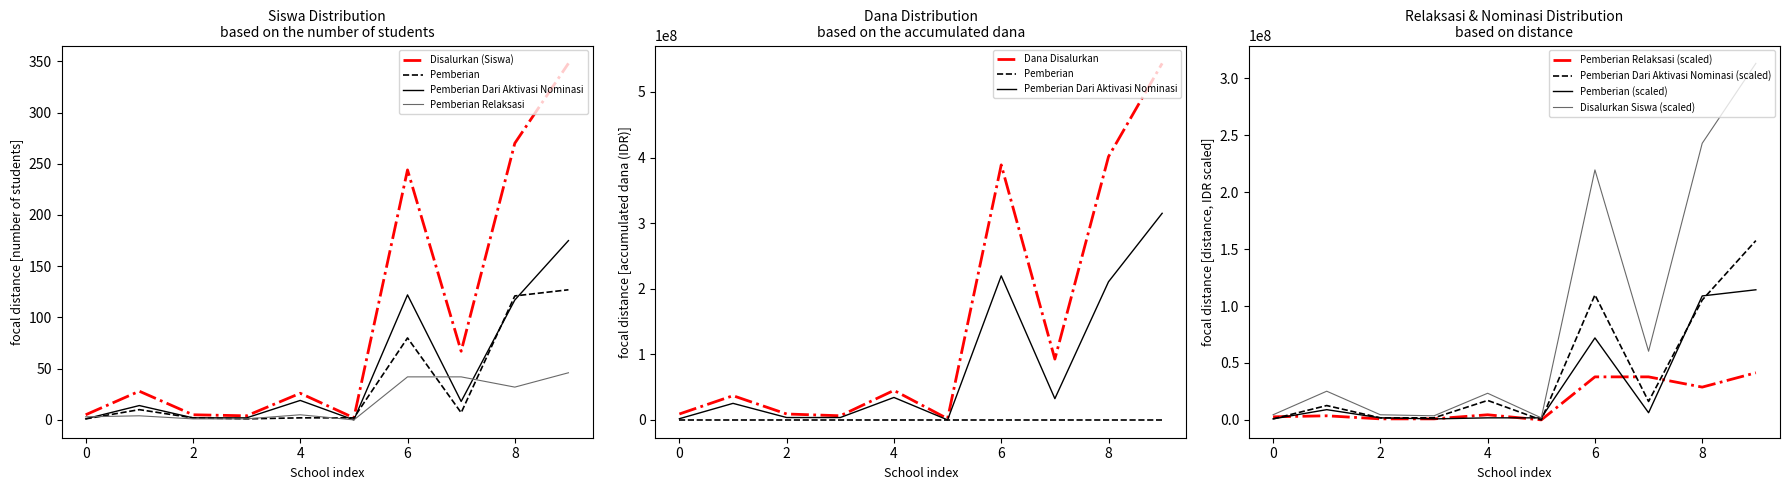

The Pemberian (scaled) series shows 900000 at 0. True or false?

True